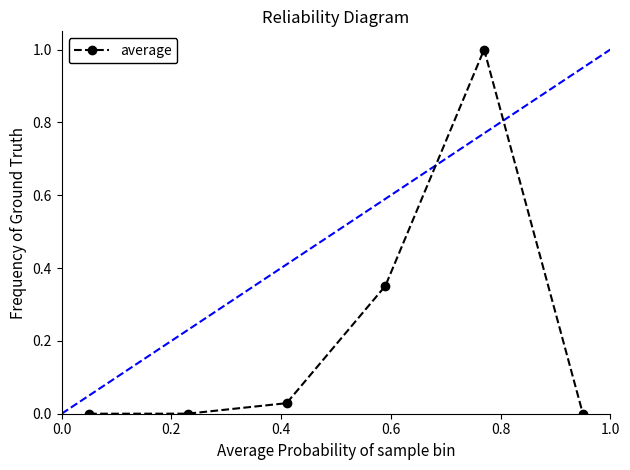

True or false: there are more than 1 points higher than both neighbors.

False